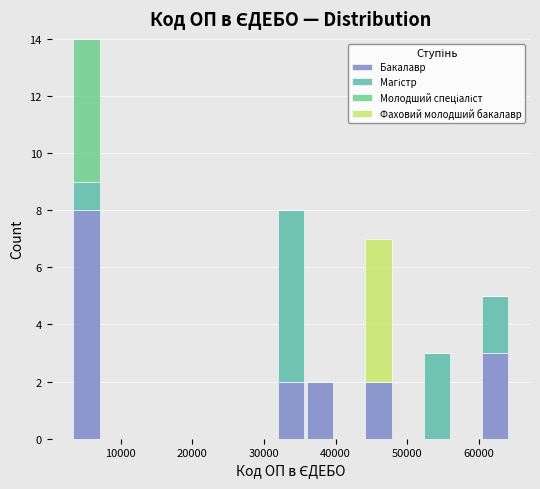

Which range on the x-axis has the tallest stacked bar (by total height)?

3000 to 7000